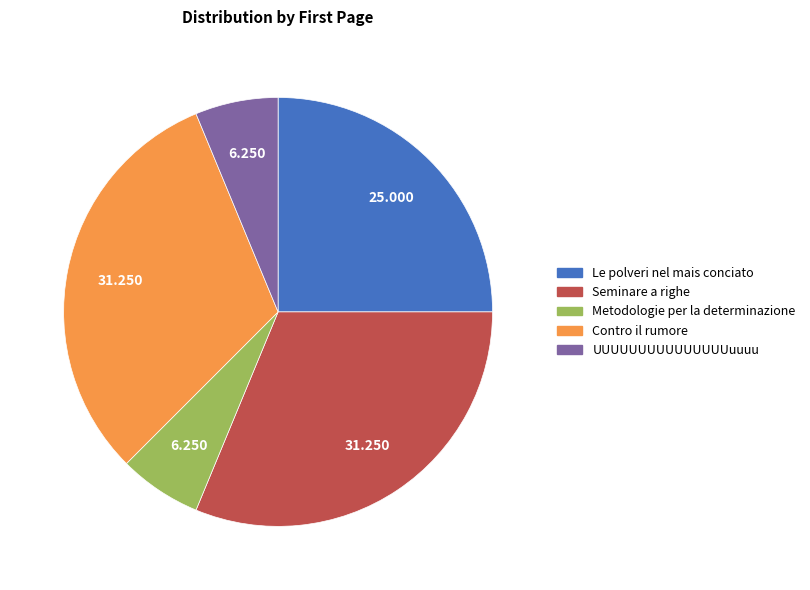

What is the ratio of the value at Le polveri nel mais conciato to the value at UUUUUUUUUUUUUUUuuuu?

4.0